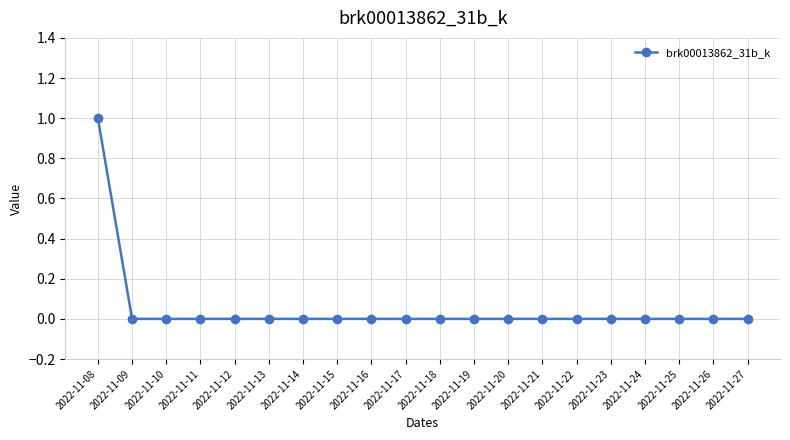

True or false: the data shows 0 at 2022-11-09.

True